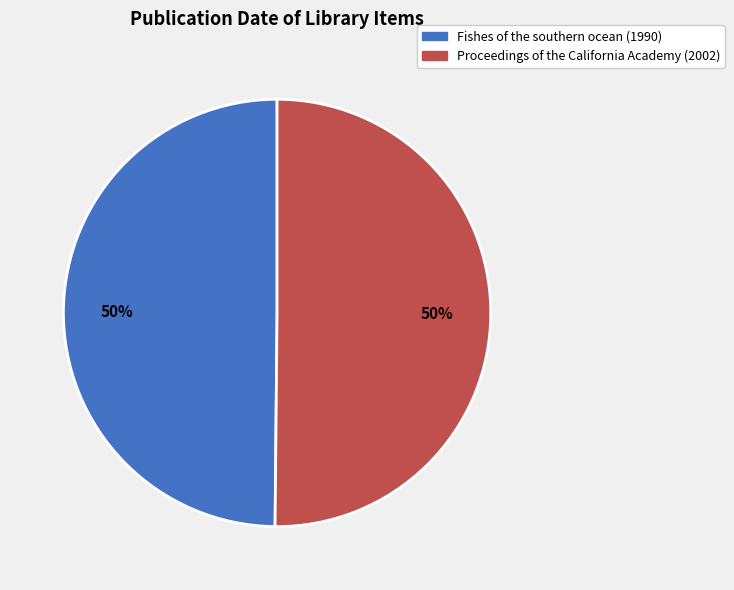

Is the sum of Fishes of the southern ocean (1990) and Proceedings of the California Academy (2002) greater than half?

Yes